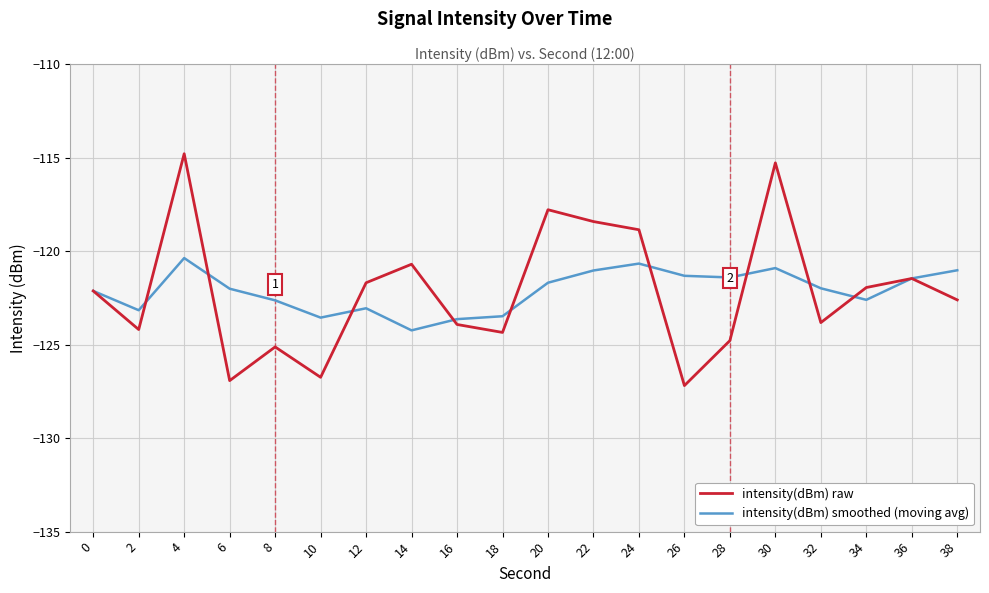

What is the difference between the maximum and minimum values in the intensity(dBm) raw series?

12.4